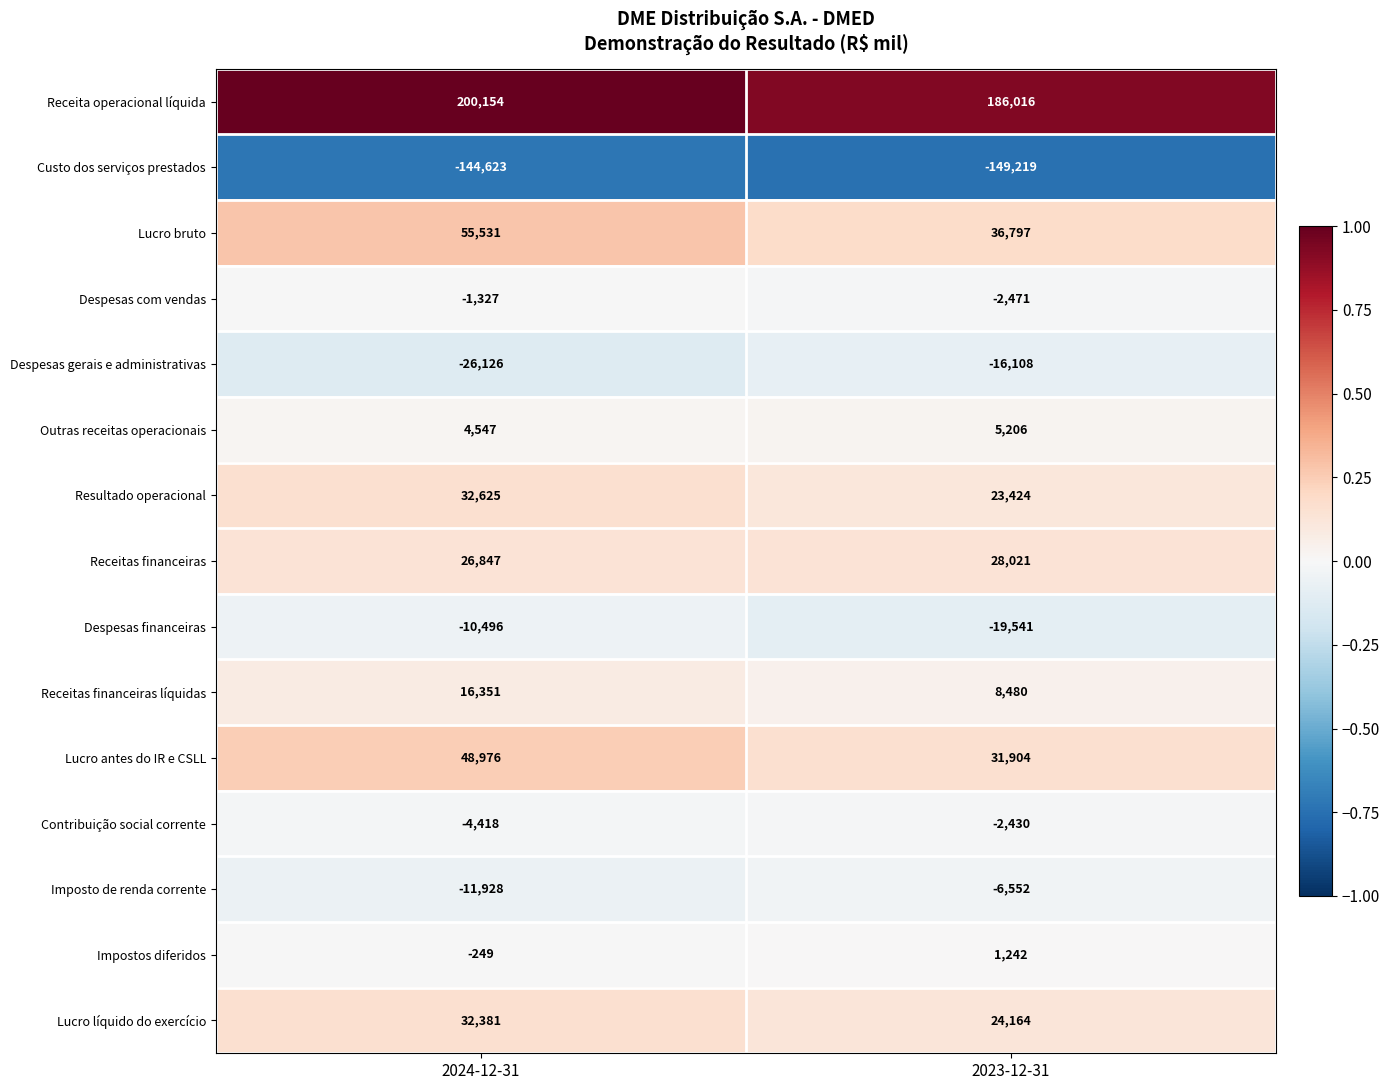

Which series changed the most between 2024-12-31 and 2023-12-31?

Lucro bruto